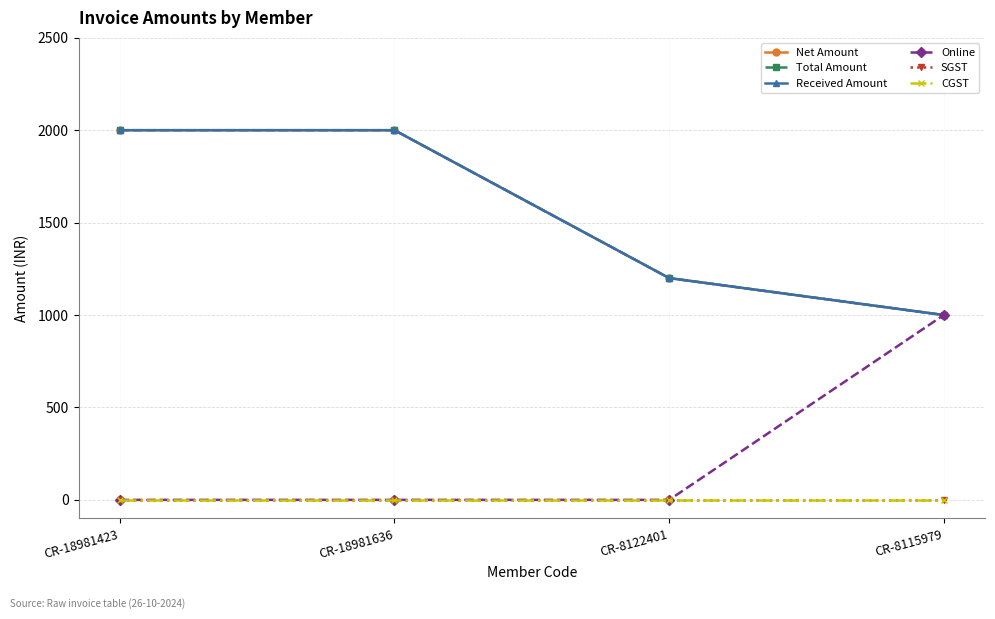

What position from the left is CR-8115979?

4